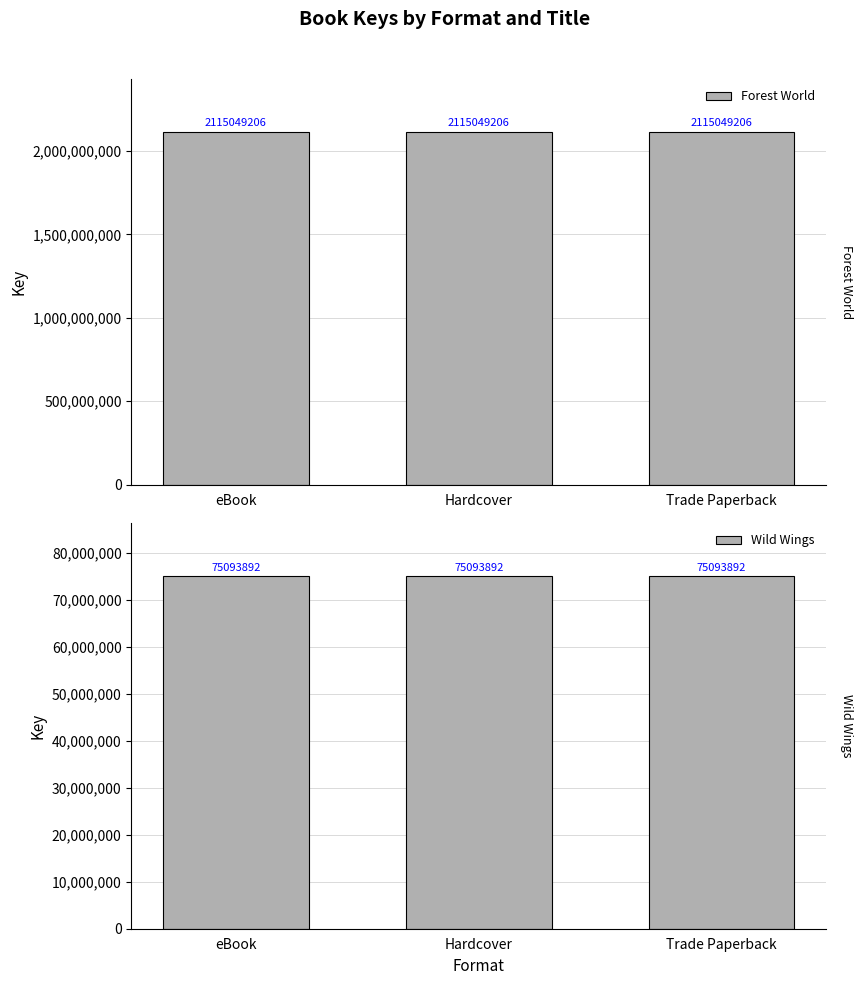

What is the maximum value for Wild Wings?

75093892